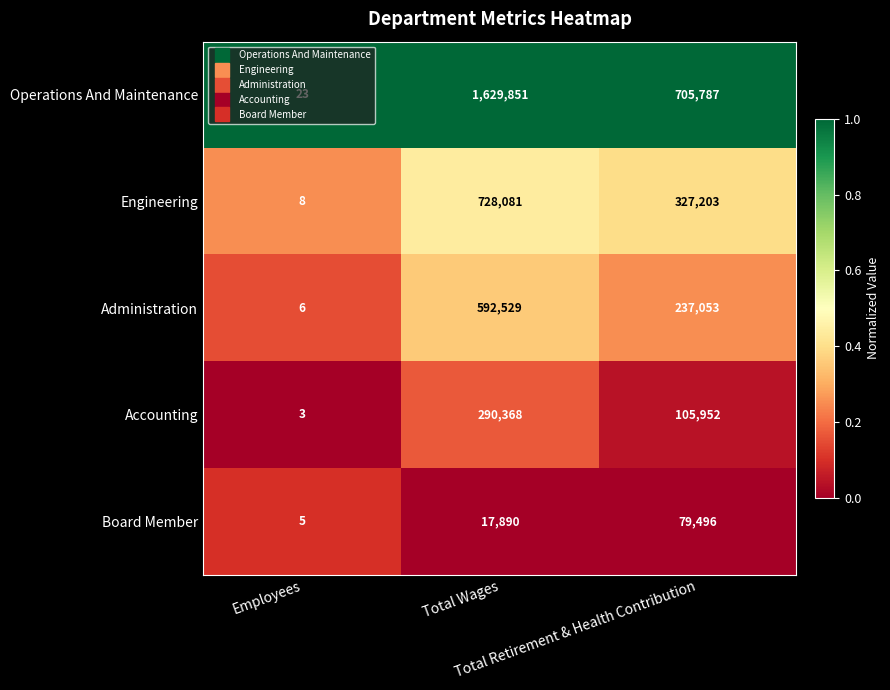

Which series has the largest total across all categories?

Operations And Maintenance